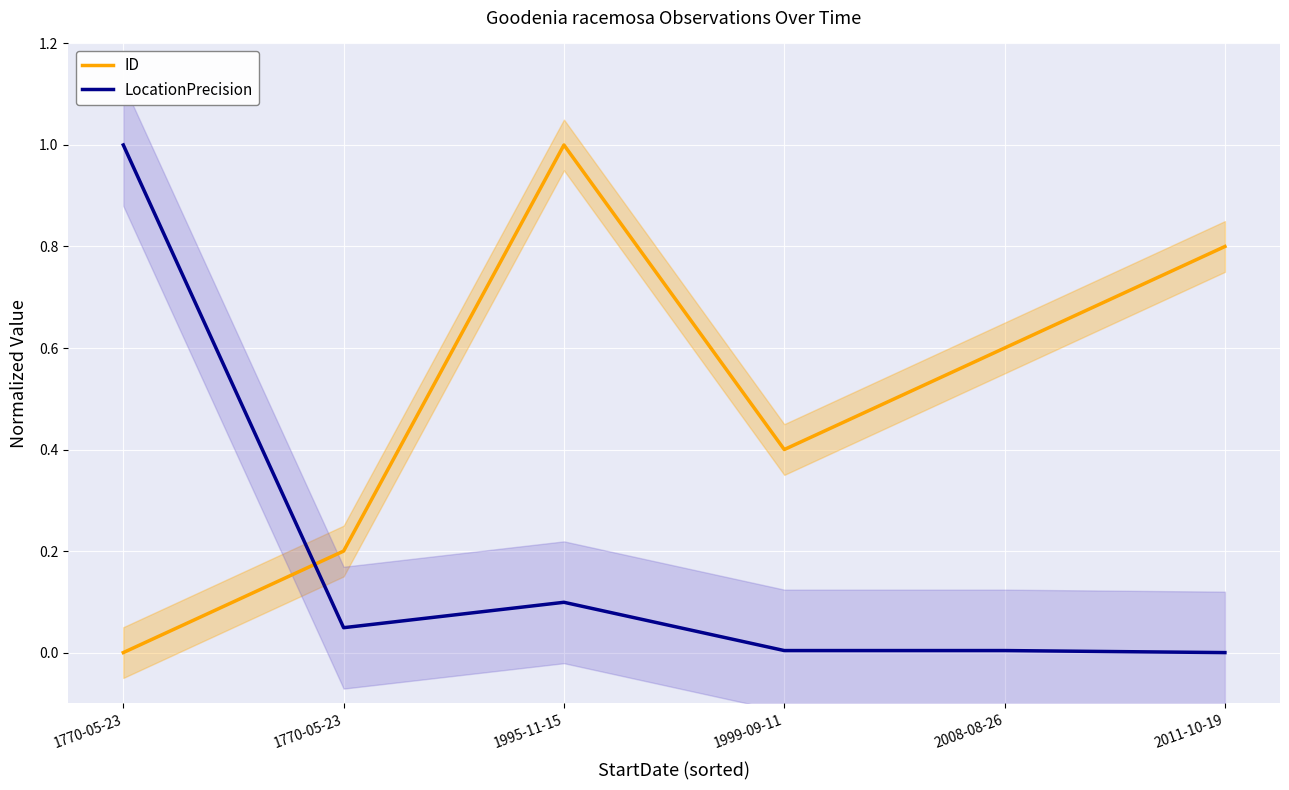

Count the number of categories in the chart.

6